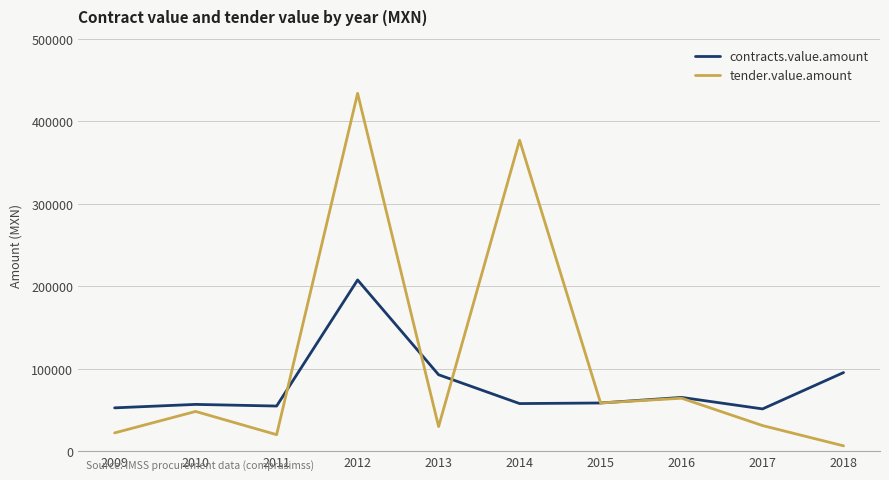

What is the spread (max minus min) of values at 2016?

997.6